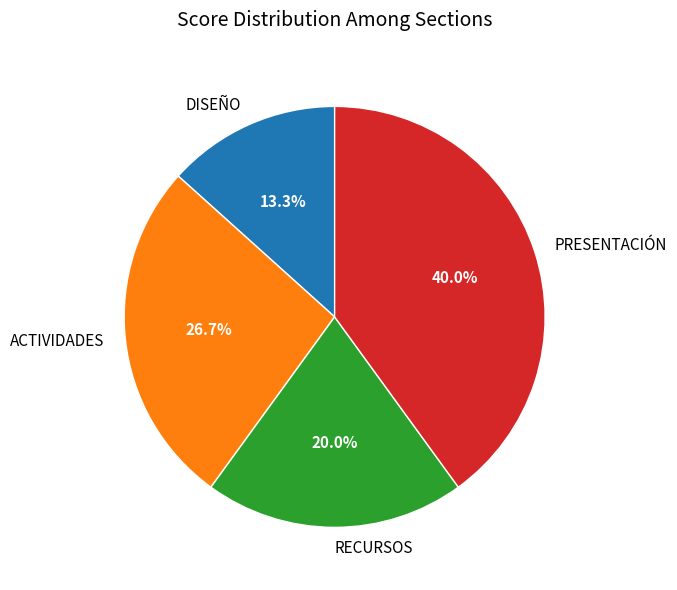

Which has a higher value, PRESENTACIÓN or ACTIVIDADES?

PRESENTACIÓN